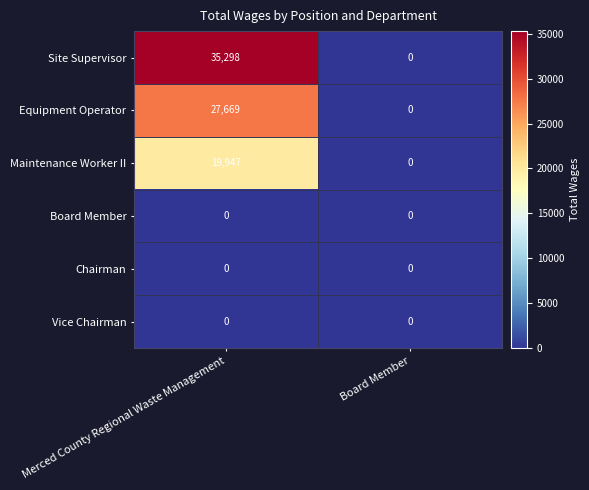

What is the sum of the Equipment Operator values at Merced County Regional Waste Management and Board Member?

27669